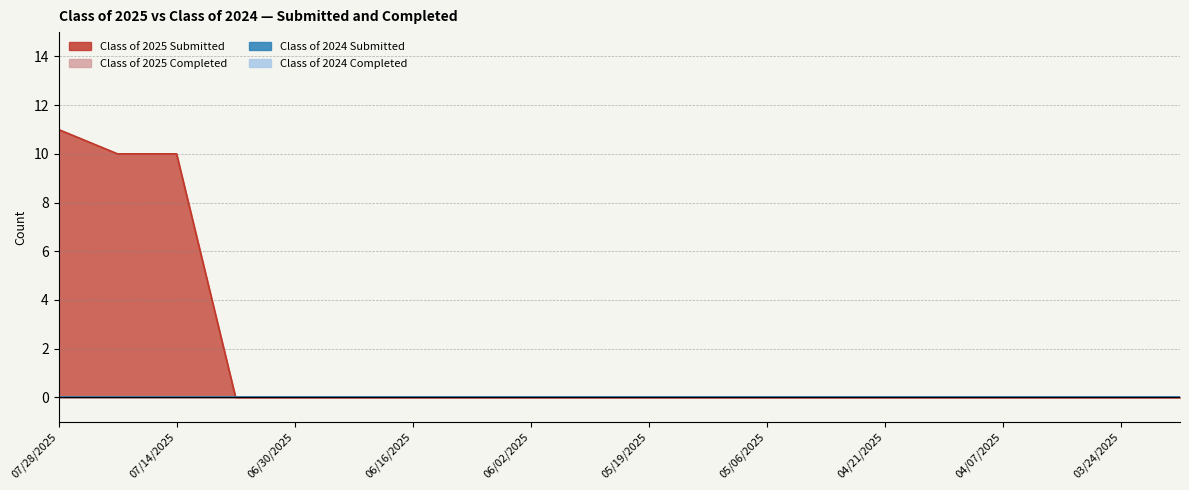

True or false: Class of 2025 Submitted and Class of 2024 Completed cross at least once.

False